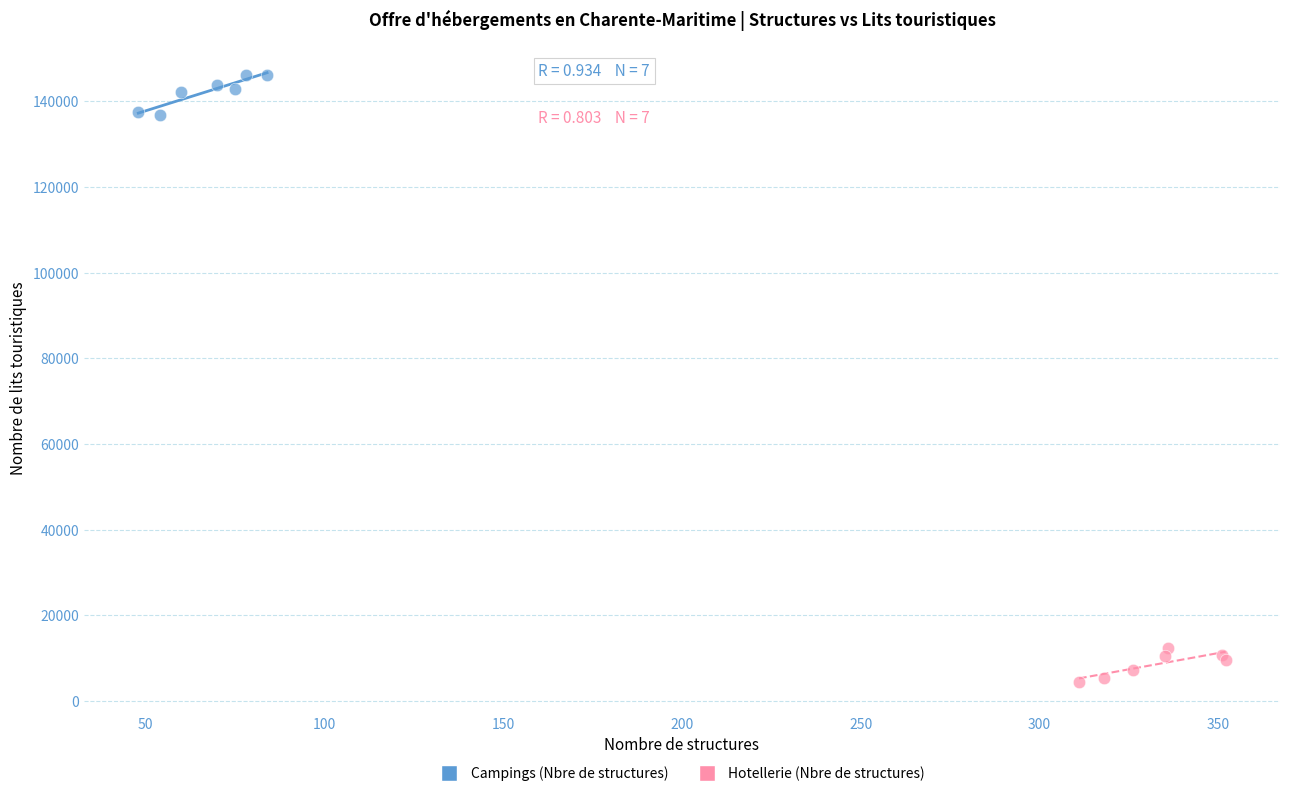

Which series contains the lowest Y value?

Hotellerie (Nbre de structures)